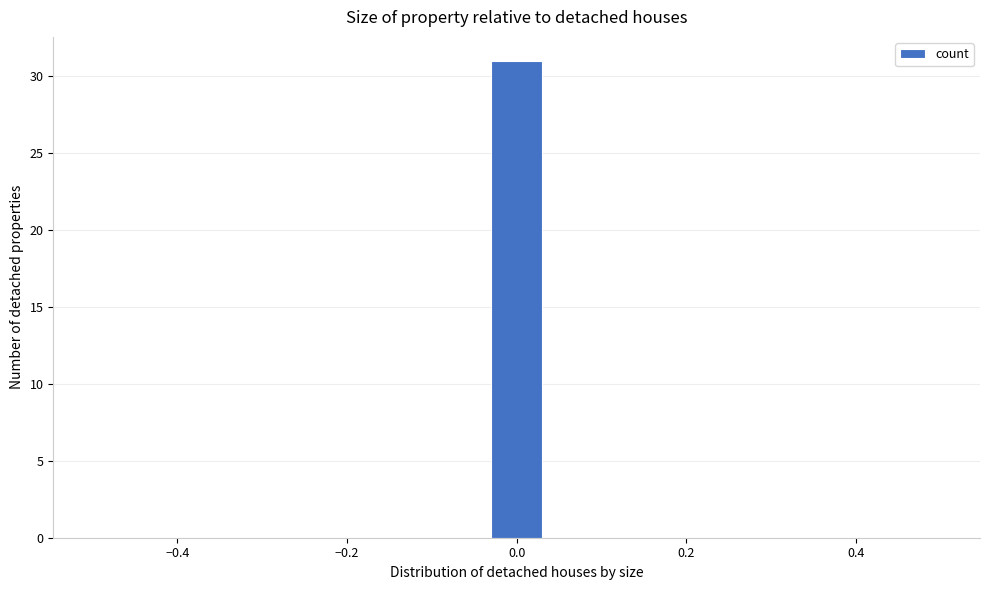

Read against the x-axis, roughly where is the centre of the tallest bar?

0.00